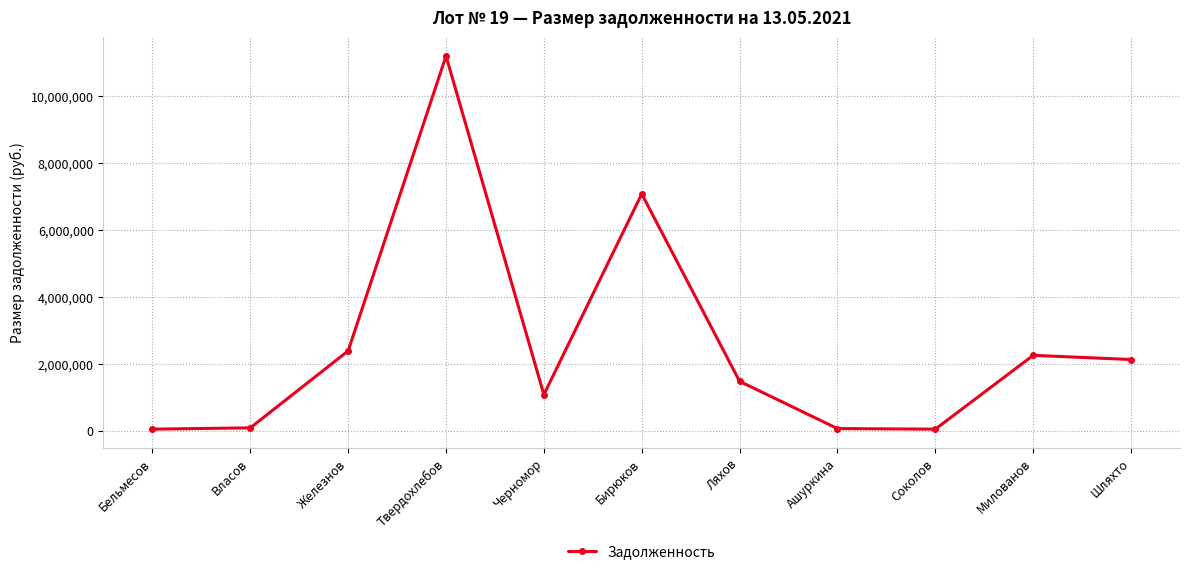

The value at Твердохлебов is 11183660.7. True or false?

True